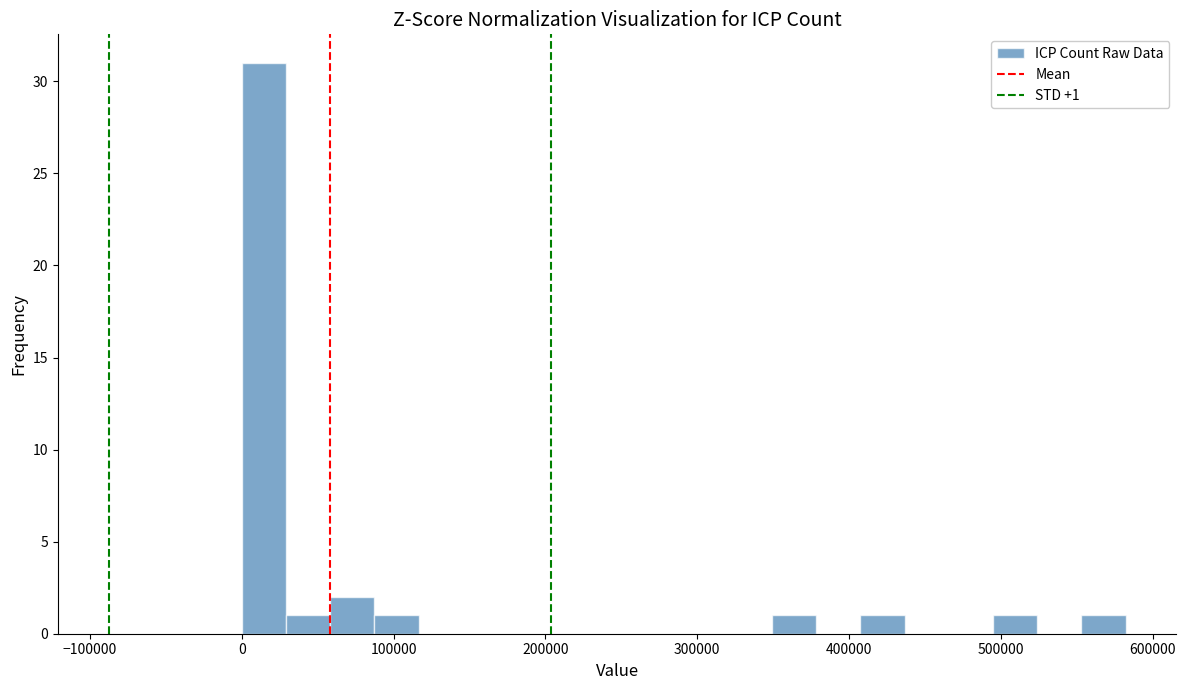

Read against the x-axis, roughly where is the centre of the tallest bar?

10000